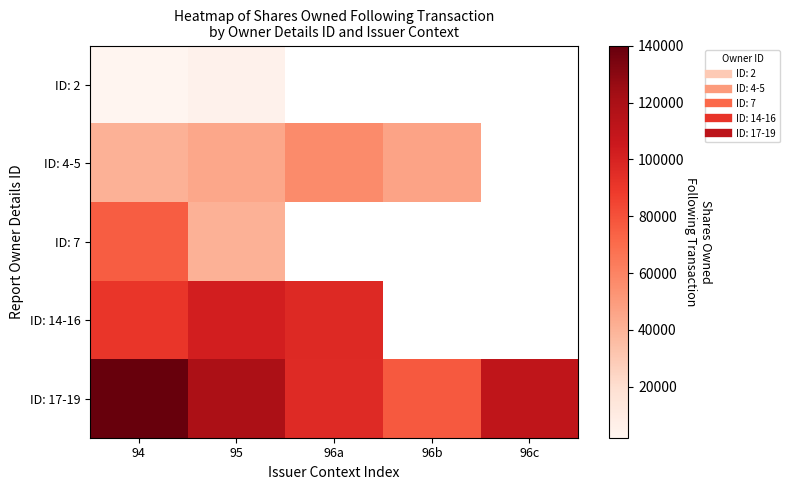

Which series has the largest total across all categories?

ID: 17-19